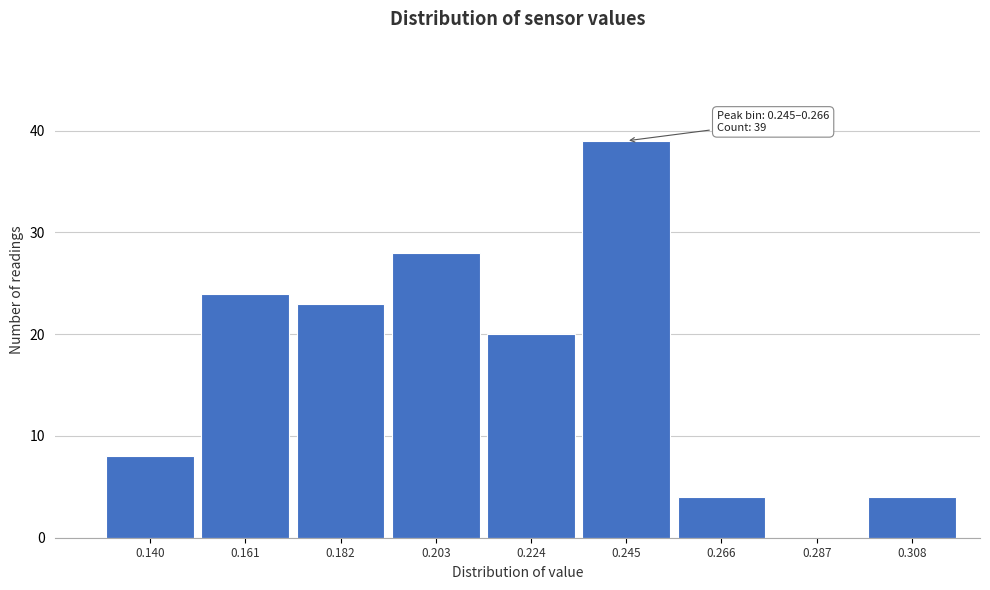

Reading left to right, extract all data points from this chart.

0.140=8	0.161=24	0.182=23	0.203=28	0.224=20	0.245=39	0.266=4	0.287=0	0.308=4